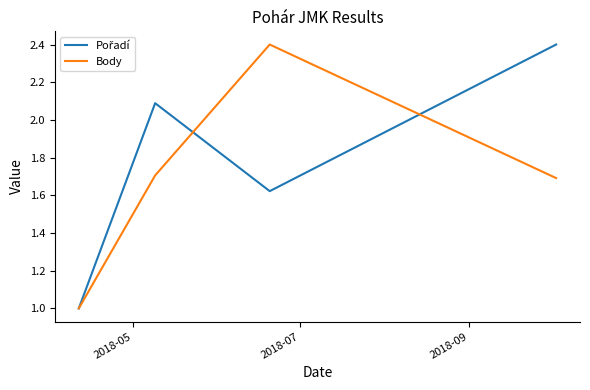

In Body, how many points are higher than both neighbors (excluding endpoints)?

1